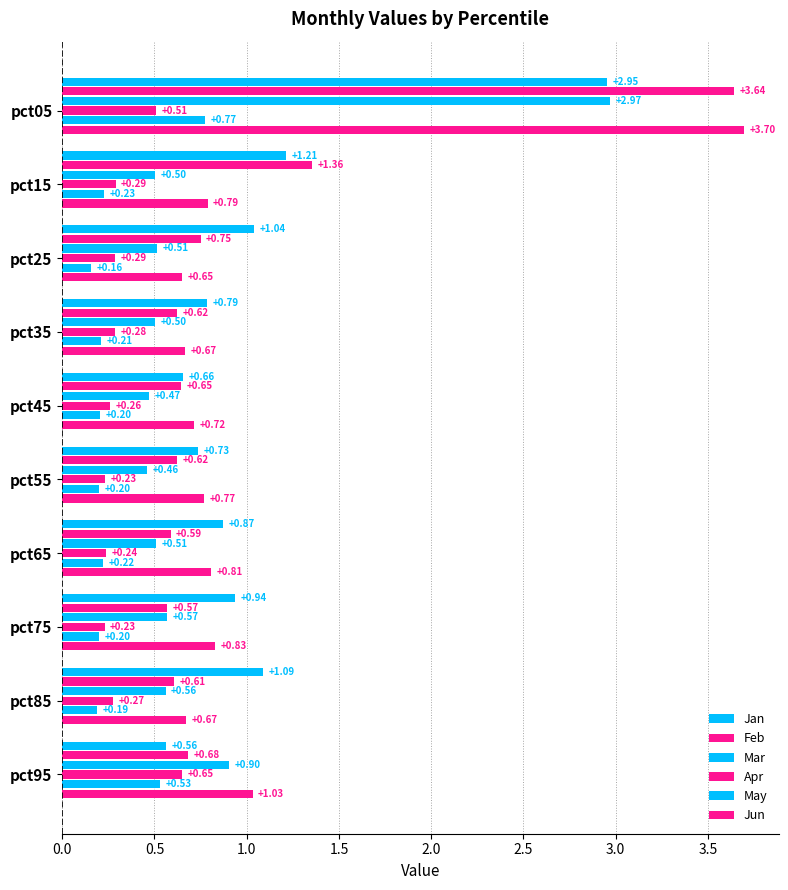

How many series are shown in this chart?

6